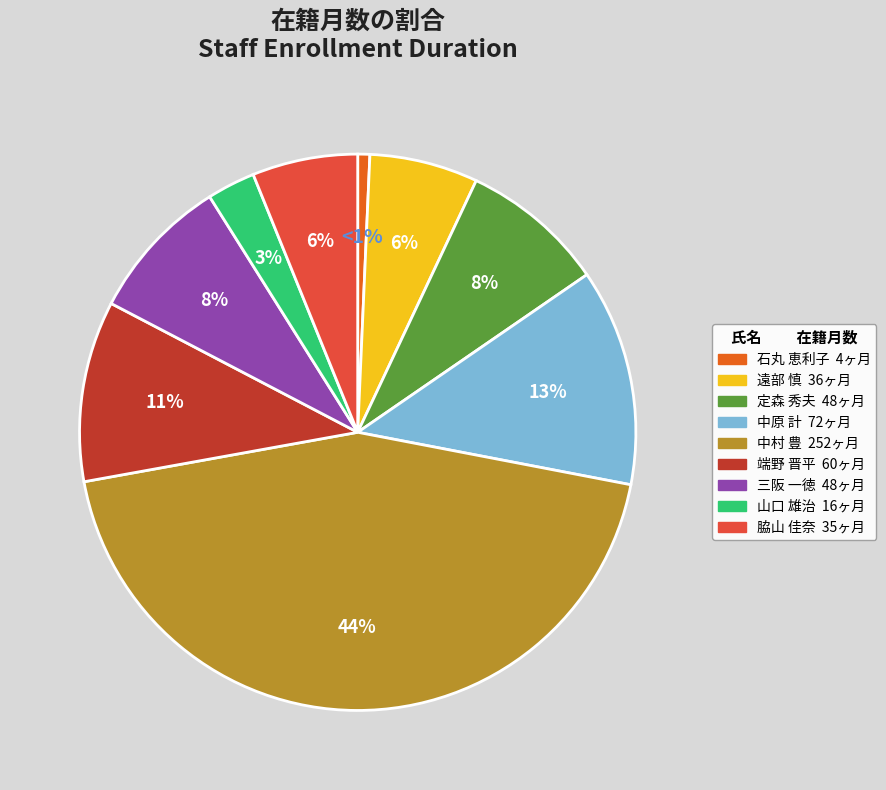

Between 中村 豊 and 遠部 慎, which is larger?

中村 豊